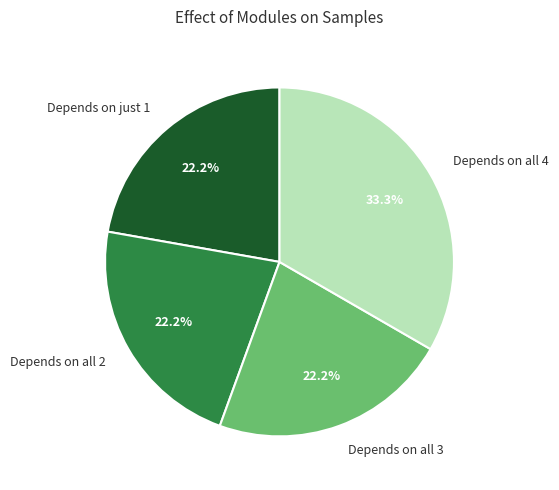

Is the sum of Depends on just 1 and Depends on all 3 greater than half?

No